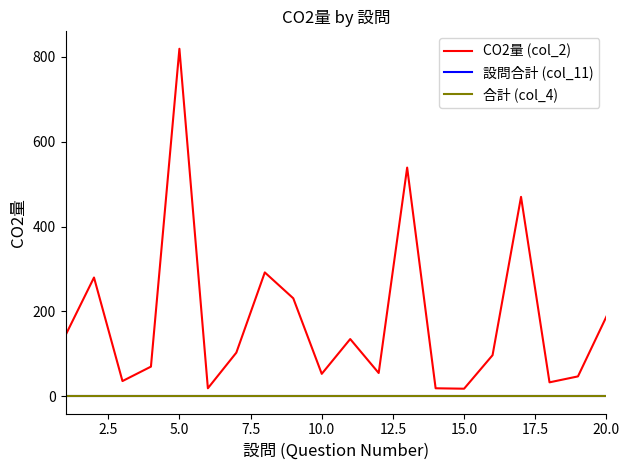

Reading right to left, list all the values displayed in this chart.

CO2量 (col_2): 188	47	33	470	97	18	19	539	55	135	53	231	292	103	19	819	70	36	280	144
設問合計 (col_11): 0	0	0	0	0	0	0	0	0	0	0	0	0	0	0	0	0	0	0	0
合計 (col_4): 0	0	0	0	0	0	0	0	0	0	0	0	0	0	0	0	0	0	0	0